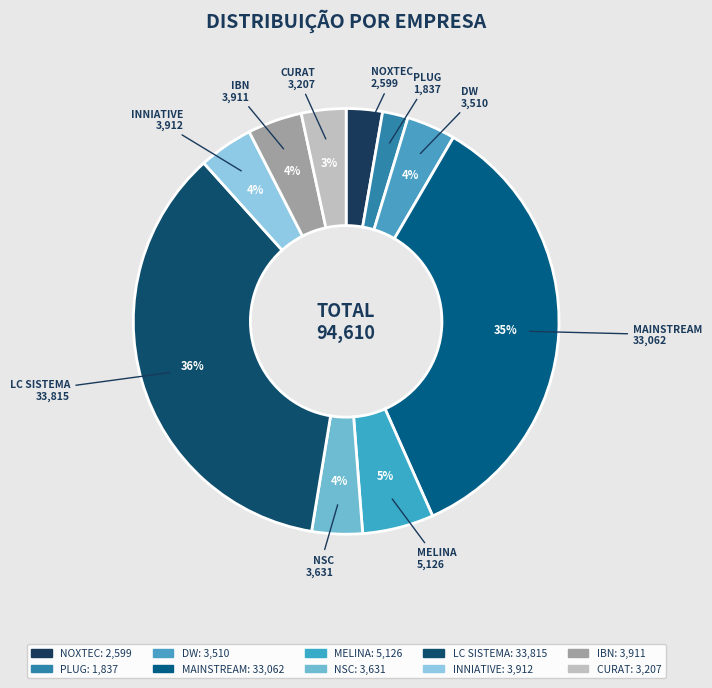

To the nearest percent, what is the combined percentage of NSC and DW?

8%